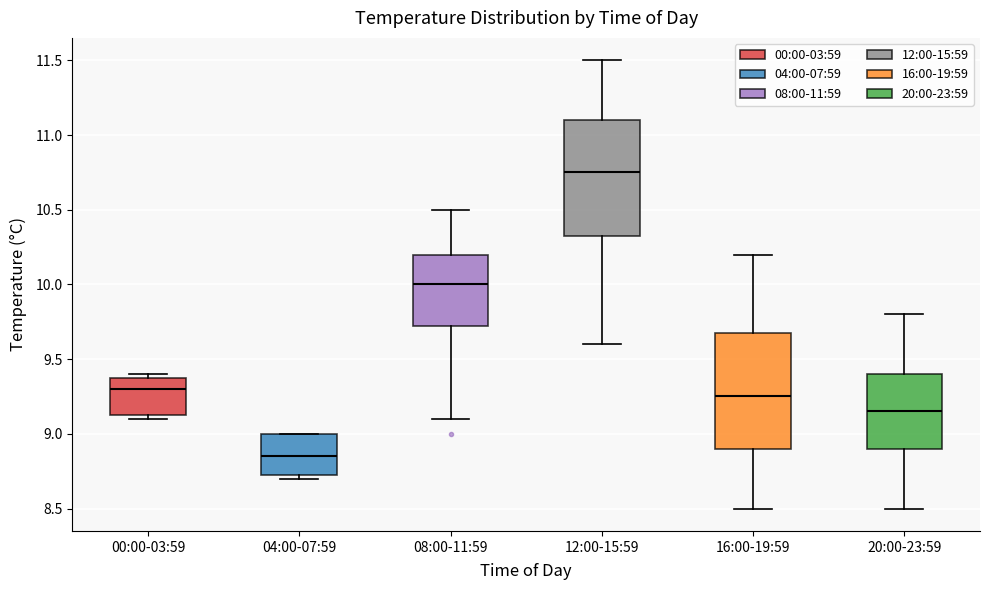

Reading left to right, read every box against the y-axis: the position of its median line, the range the box covers, and the ends of its whiskers. The values are not printed on the chart, so give them approximately, as read against the axis.

00:00-03:59: median 9.30, box 9.15 to 9.40, whiskers 9.10 to 9.40 (just above the box's upper edge)
04:00-07:59: median 8.85, box 8.75 to 9.00, whiskers 8.70 to 9.00
08:00-11:59: median 10.00, box 9.75 to 10.20, whiskers 9.10 to 10.50
12:00-15:59: median 10.75, box 10.35 to 11.10, whiskers 9.60 to 11.50
16:00-19:59: median 9.25, box 8.90 to 9.70, whiskers 8.50 to 10.20
20:00-23:59: median 9.15, box 8.90 to 9.40, whiskers 8.50 to 9.80